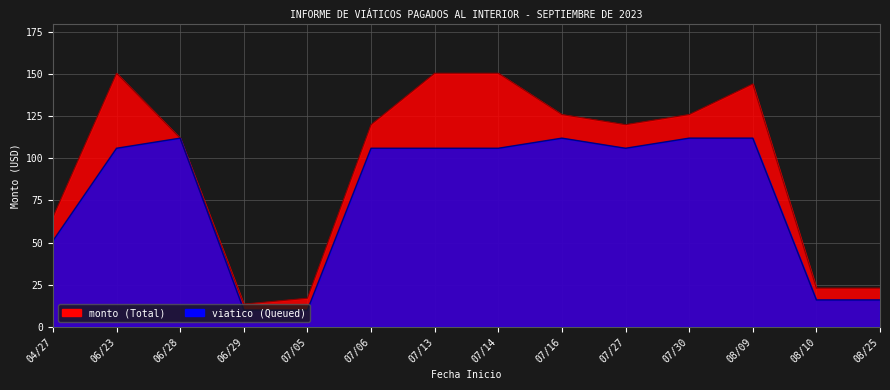

Read the monto value at 07/13.

150.5